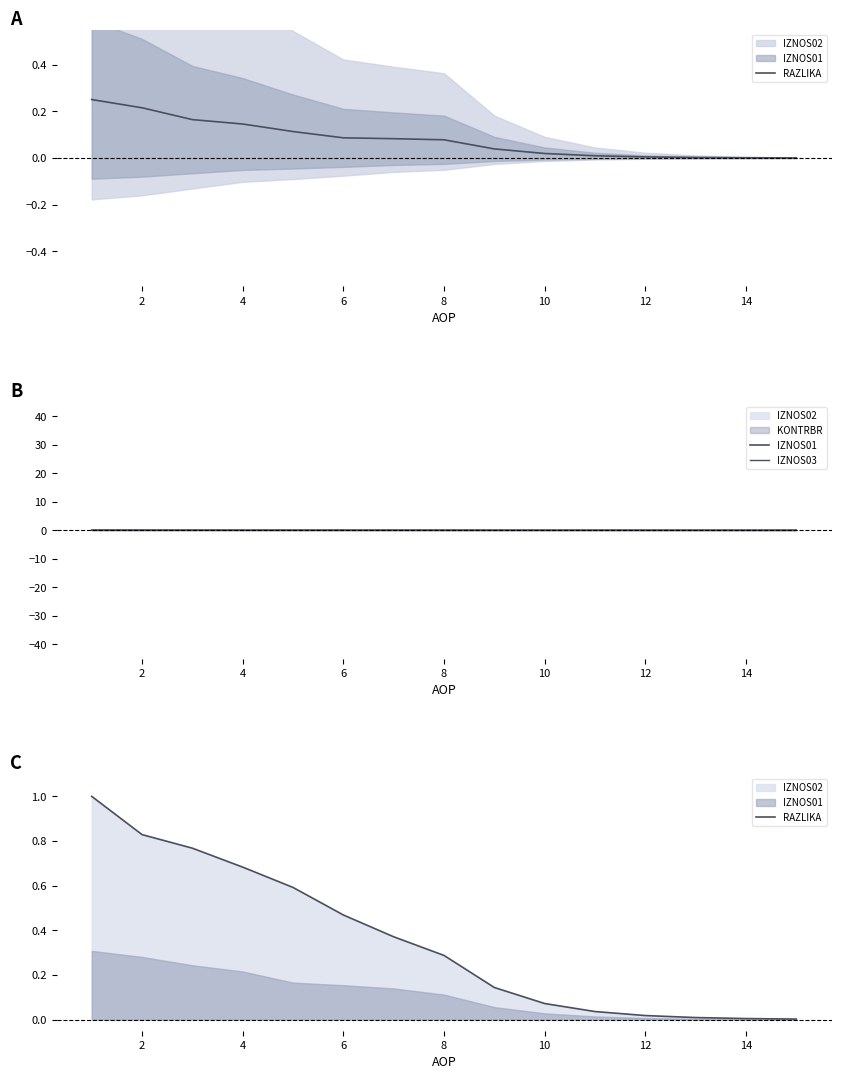

True or false: IZNOS03 and IZNOS01 cross at least once.

False